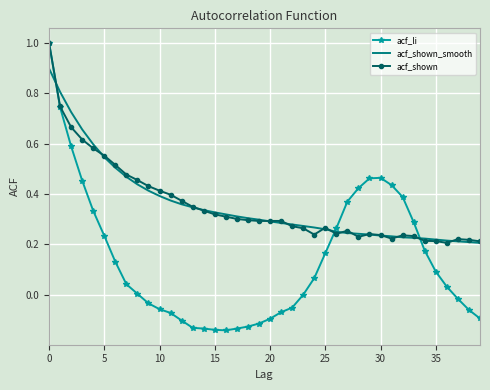

Which series has the widest spread of values?

acf_li